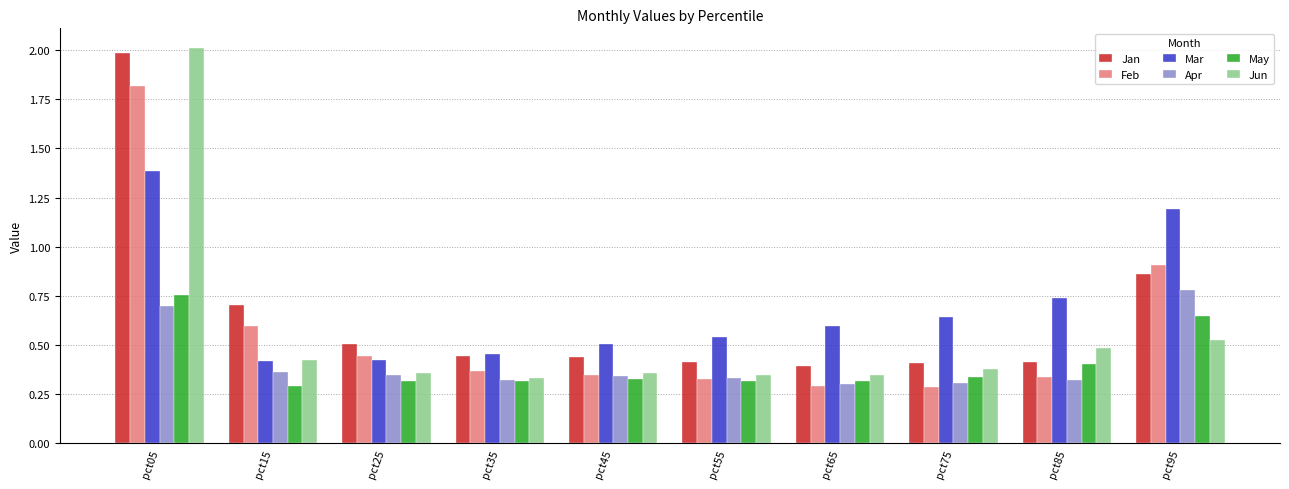

At which category does the chart reach its peak across all series?

pct05